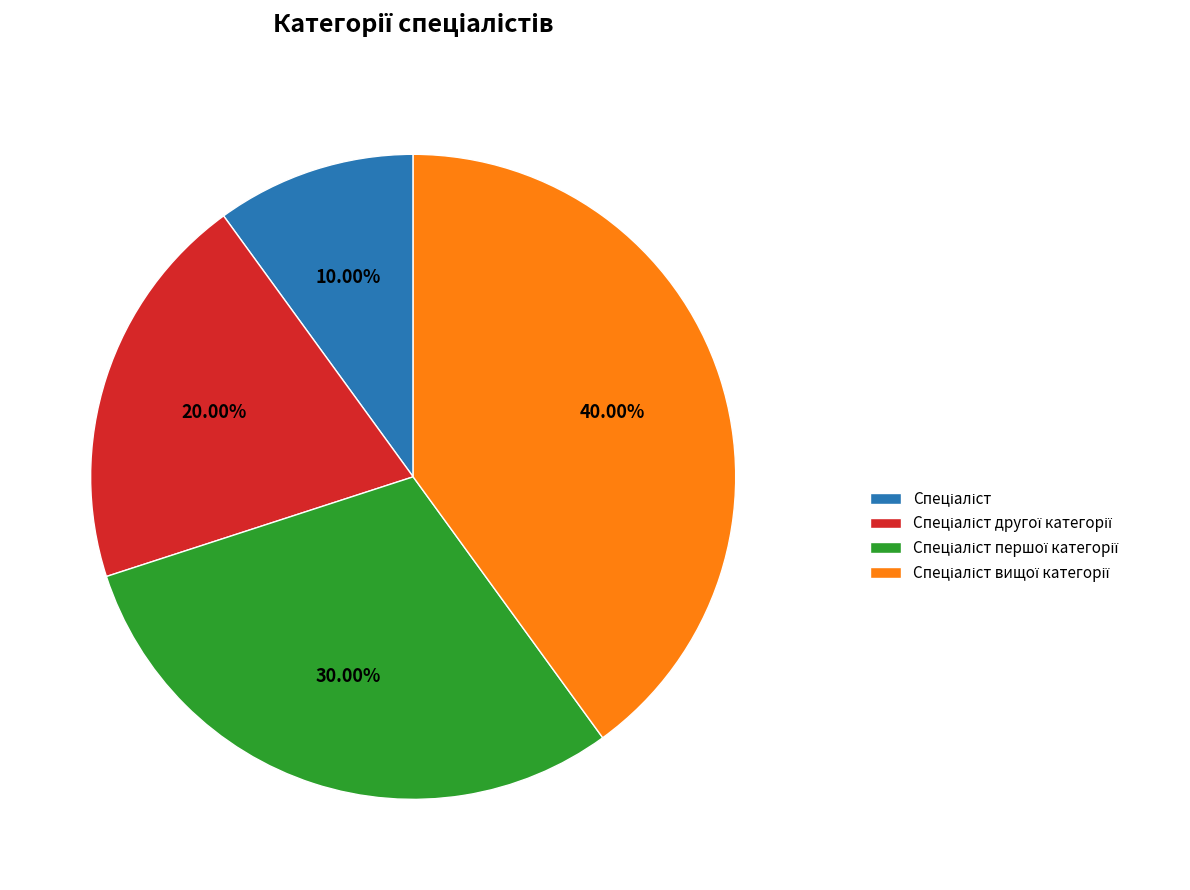

How many slices are in this pie chart?

4